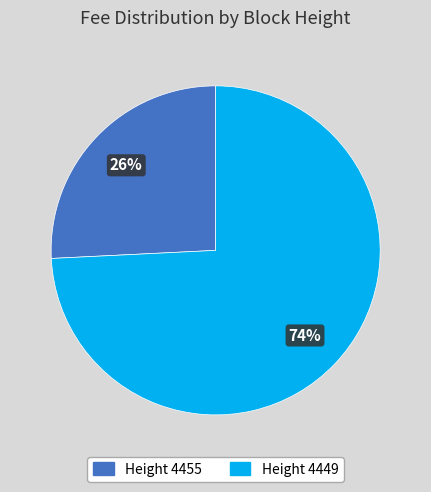

Which slice is the smallest?

Height 4455